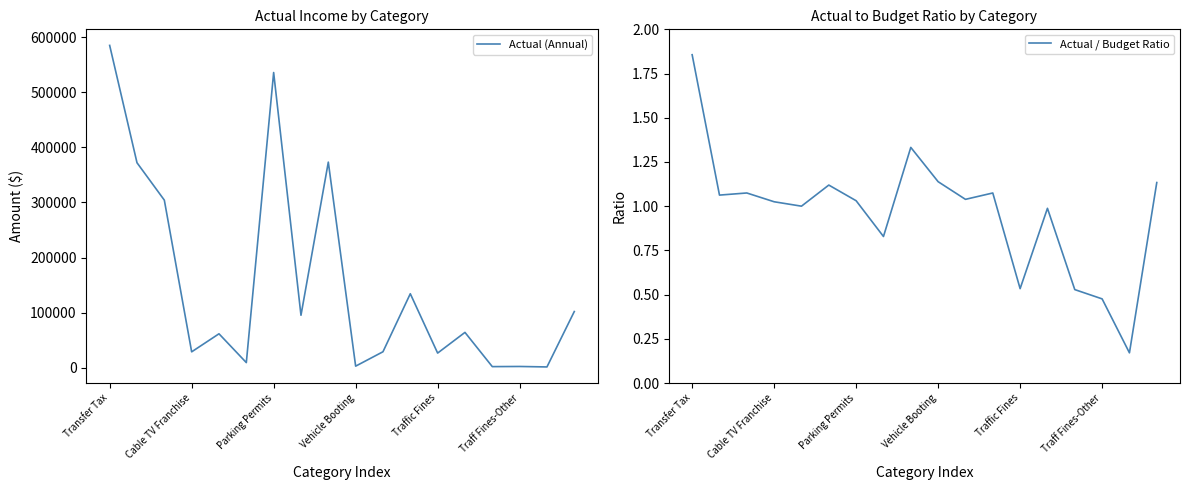

The Actual (Annual) series shows 810098.8 at Parking Permits. True or false?

False